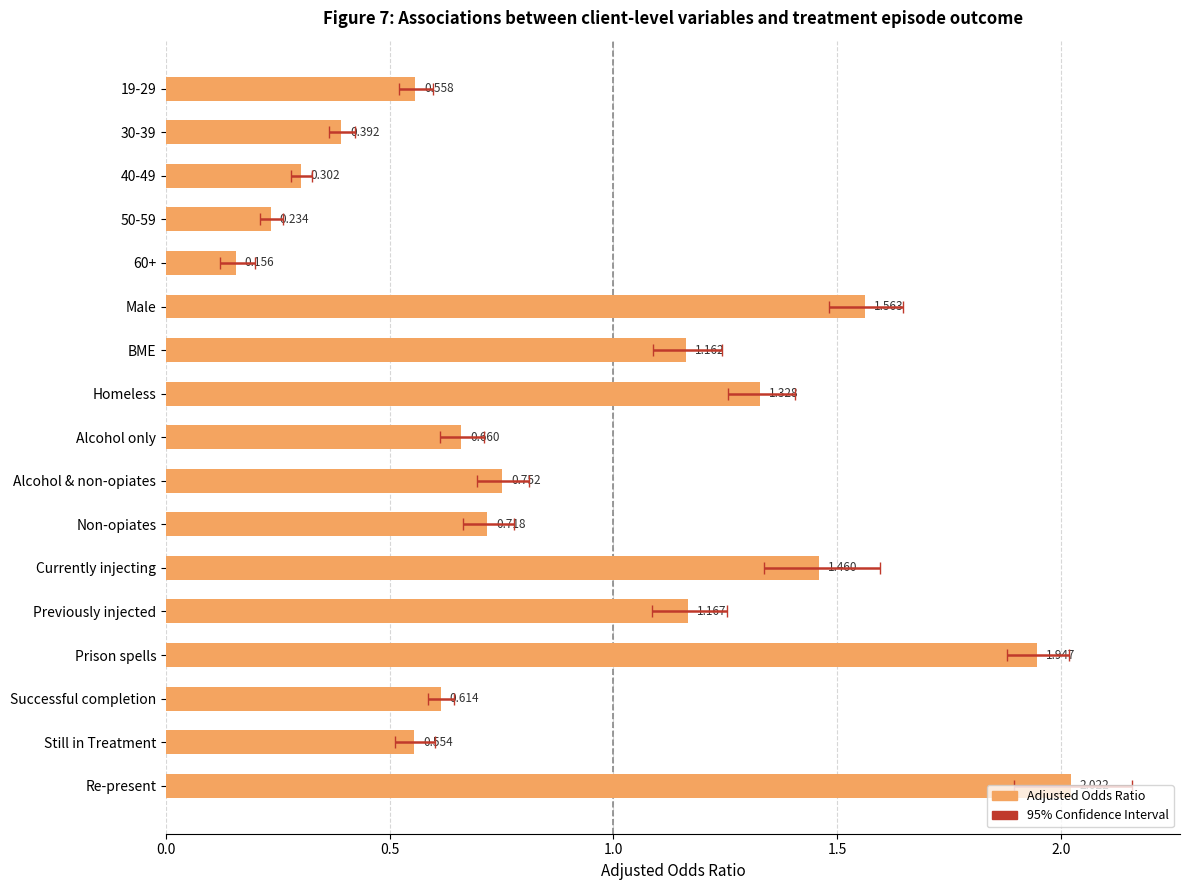

The value at Non-opiates is 0.4. True or false?

False